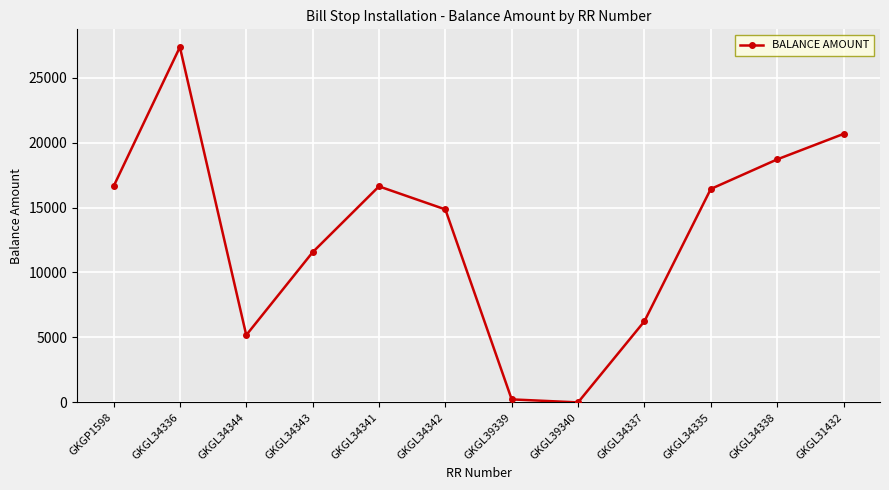

What is the difference between the second highest and second lowest values?

20434